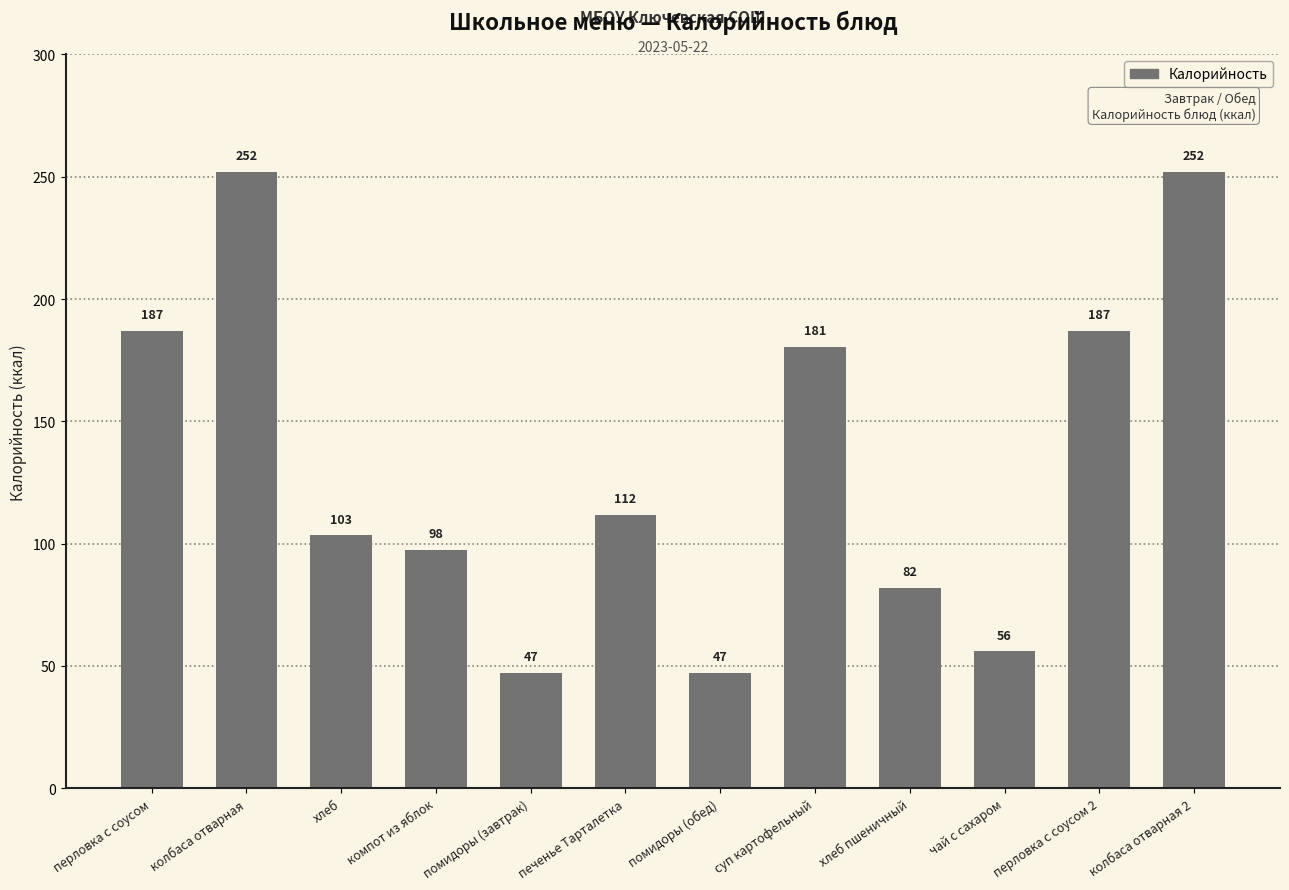

Count the number of values greater than 111.

6